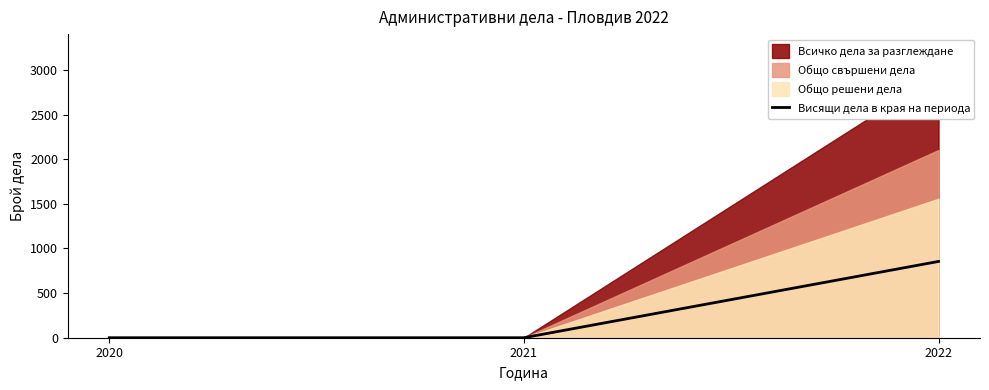

Is it true that Висящи дела в края на периода equals -331 at 2020?

False